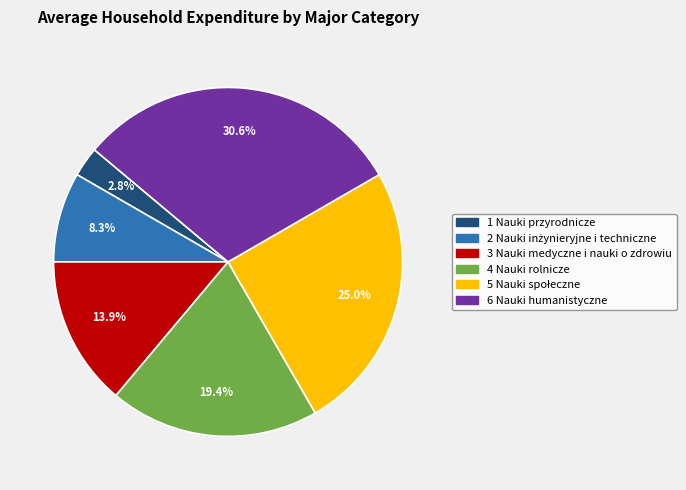

Which category has the biggest portion of the pie?

6 Nauki humanistyczne